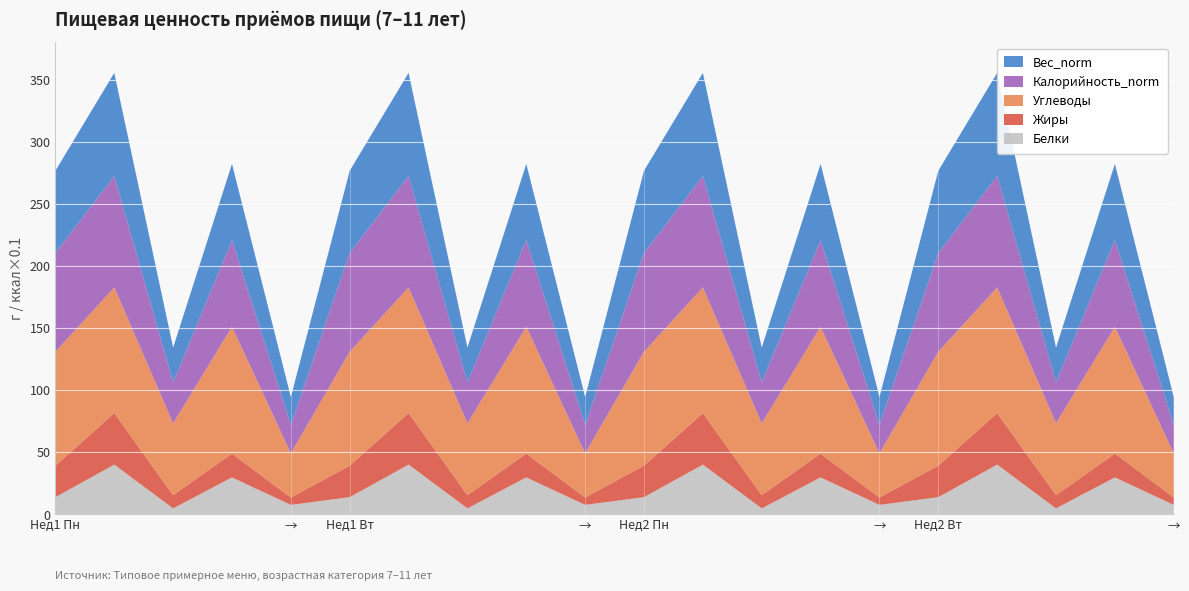

Reading left to right, list all the values displayed in this chart.

Белки: 13.8	40.0	4.8	29.7	7.6	13.8	40.0	4.8	29.7	7.6	13.8	40.0	4.8	29.7	7.6	13.8	40.0	4.8	29.7	7.6
Жиры: 25.4	41.5	10.7	19.1	6.0	25.4	41.5	10.7	19.1	6.0	25.4	41.5	10.7	19.1	6.0	25.4	41.5	10.7	19.1	6.0
Углеводы: 91.8	101.2	57.8	102.2	35.5	91.8	101.2	57.8	102.2	35.5	91.8	101.2	57.8	102.2	35.5	91.8	101.2	57.8	102.2	35.5
Калорийность_norm: 79.5	89.7	33.0	69.8	22.9	79.5	89.7	33.0	69.8	22.9	79.5	89.7	33.0	69.8	22.9	79.5	89.7	33.0	69.8	22.9
Вес_norm: 66.2	83.1	28.0	61.3	22.5	66.2	83.1	28.0	61.3	22.5	66.2	83.1	28.0	61.3	22.5	66.2	83.1	28.0	61.3	22.5